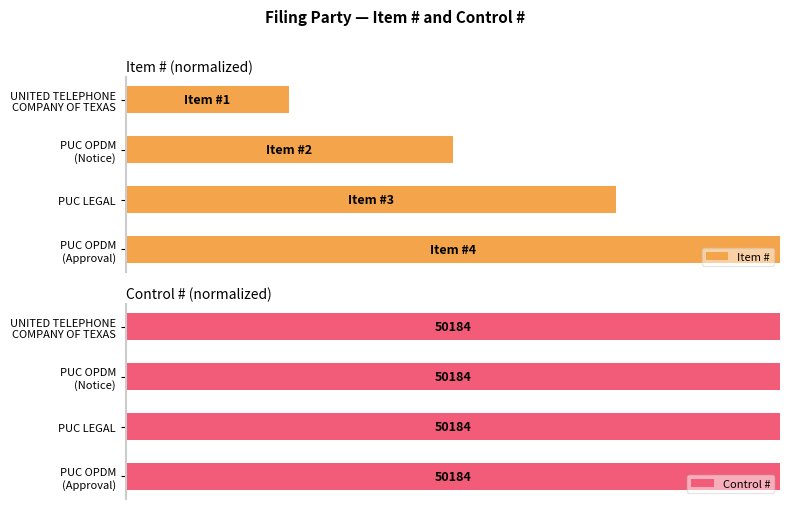

Is it true that Item # equals 0.5 at 0.2?

True